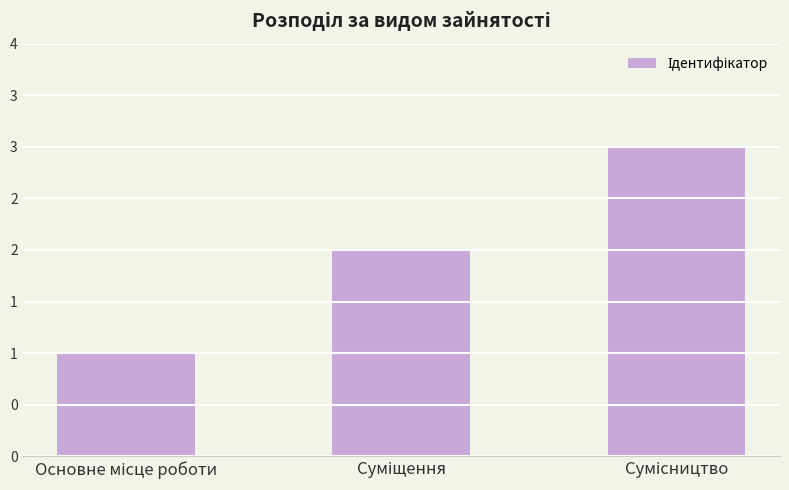

List the labels in order of value, largest first.

Сумісництво, Суміщення, Основне місце роботи